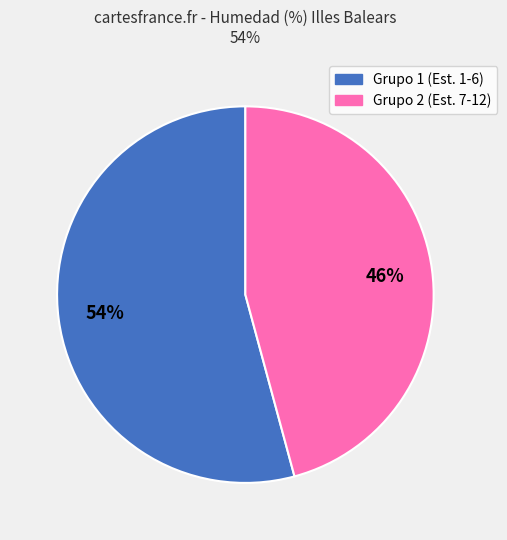

How many slices are in this pie chart?

2